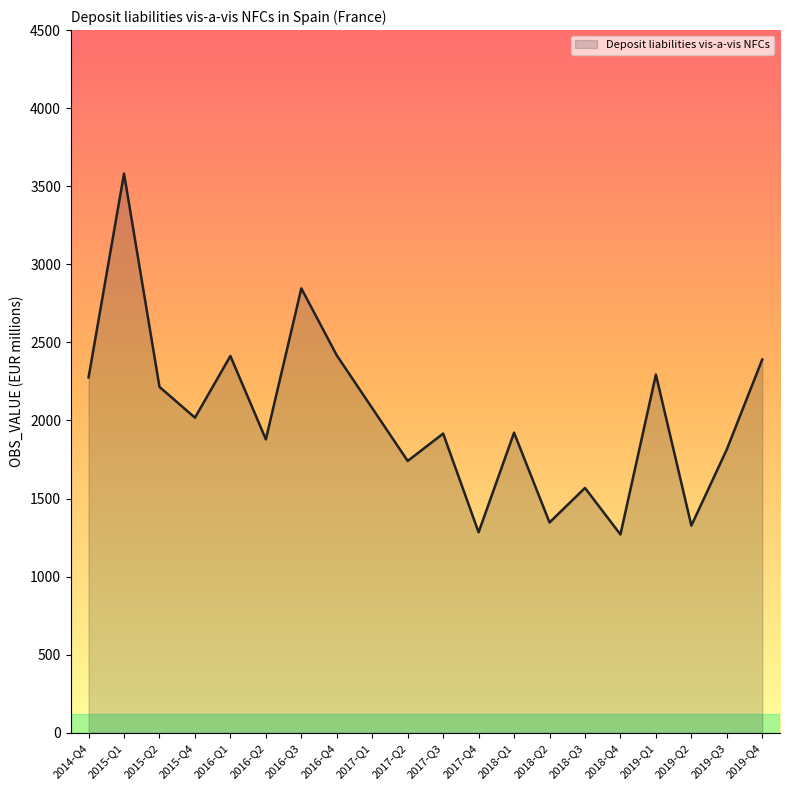

True or false: there are more than 0 points higher than both neighbors.

True